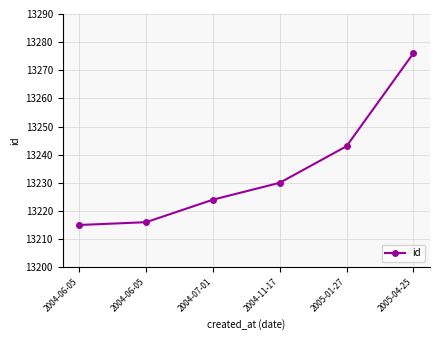

Which label corresponds to the smallest value in the chart?

2004-06-05